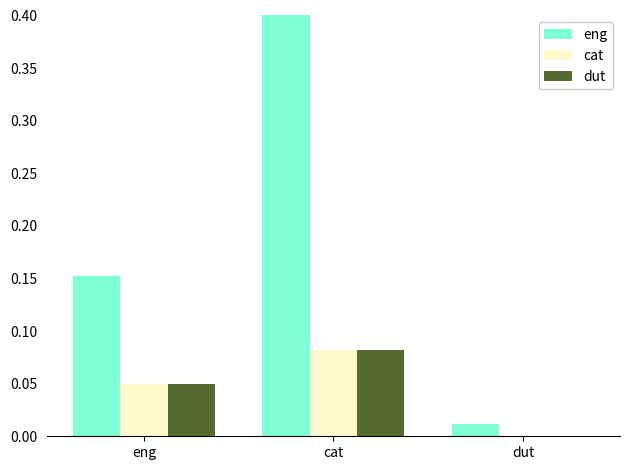

What is the sum of the dut values at cat and dut?

0.1